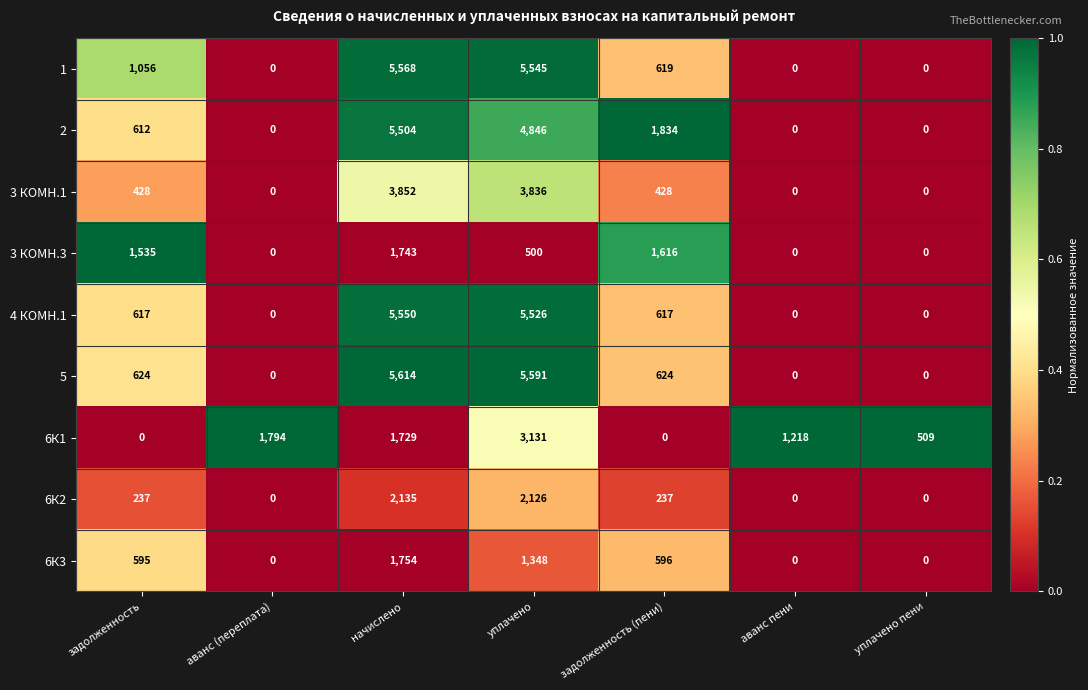

Between задолженность and аванс (переплата), which series saw the biggest shift?

6К1